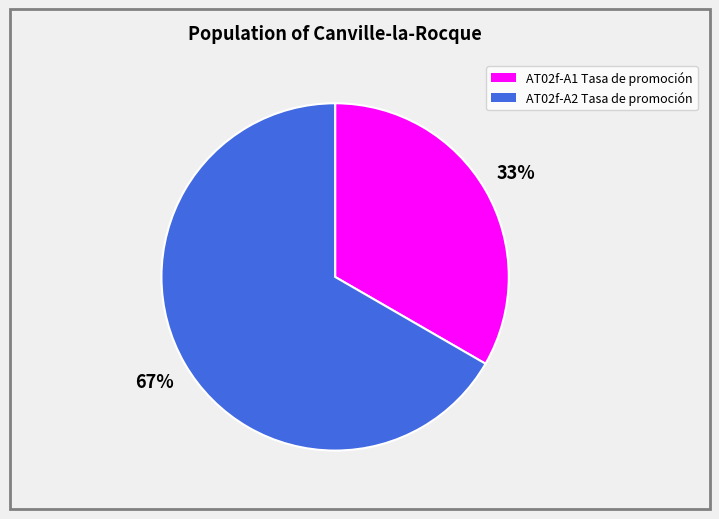

Is there a majority slice in this chart?

Yes